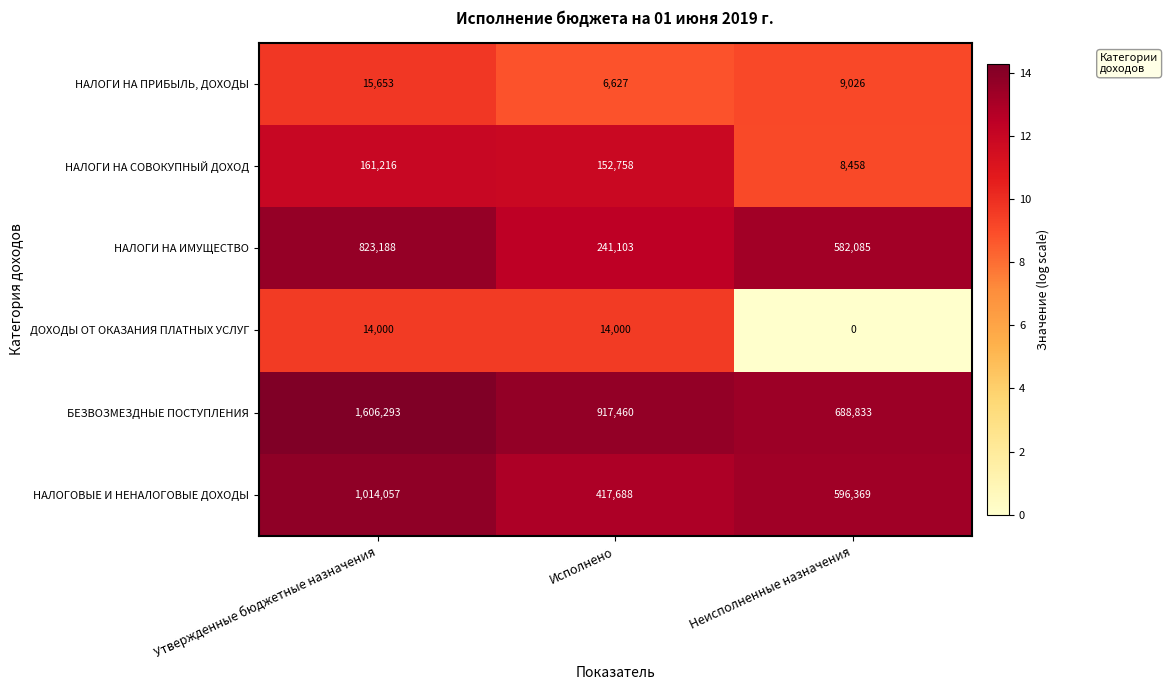

What is the total value across all series at Неисполненные назначения?

1884771